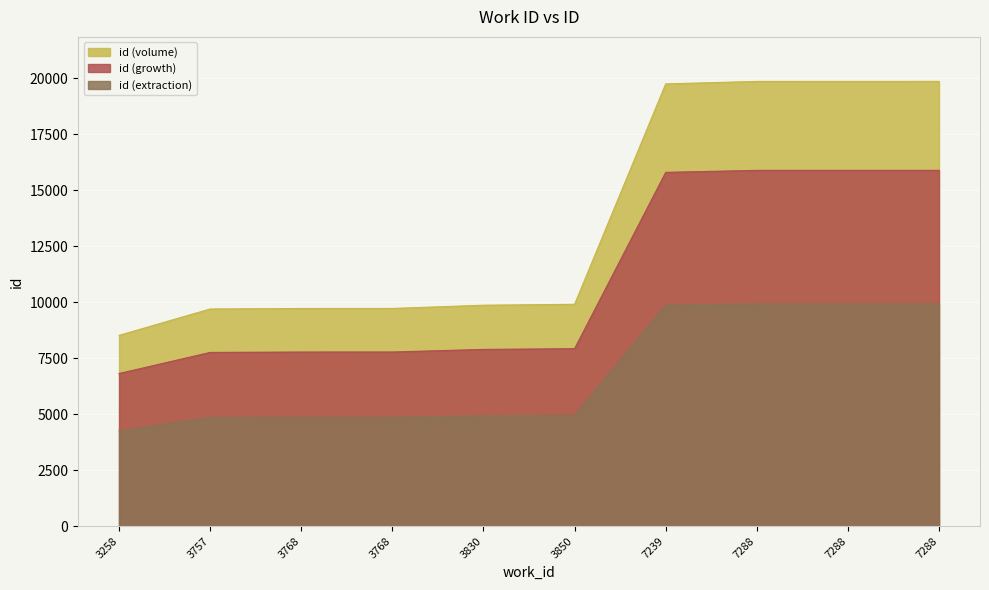

Does the chart display data point markers on the line(s)?

No